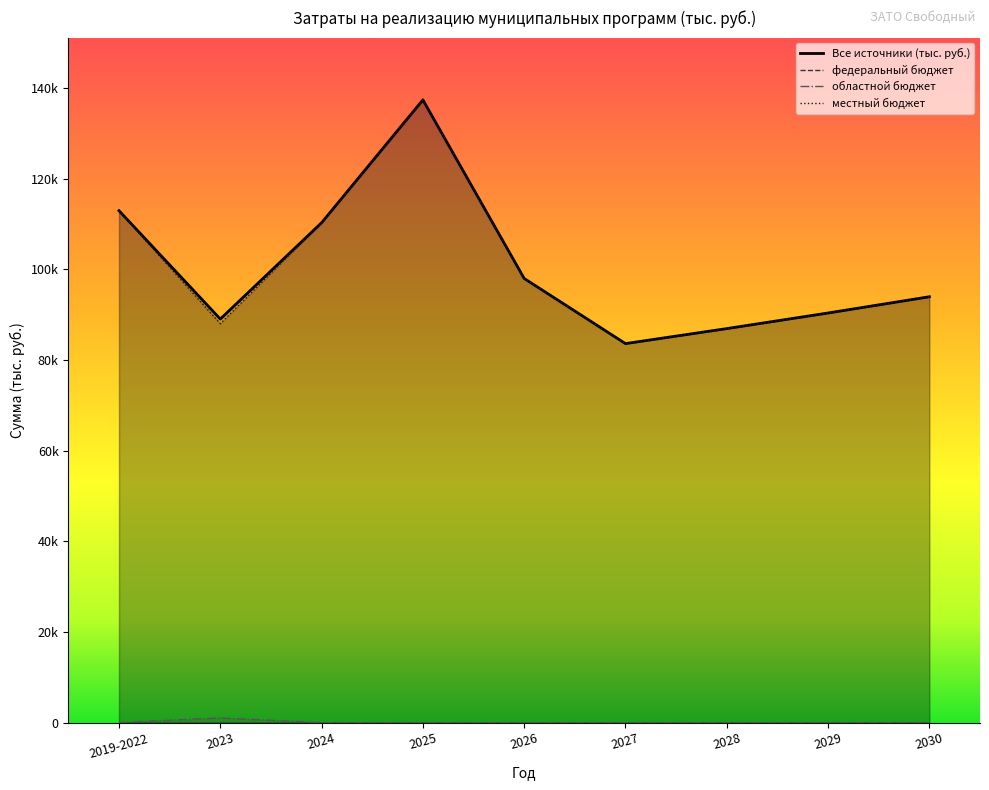

In местный бюджет, how many points are lower than both neighbors (excluding endpoints)?

2